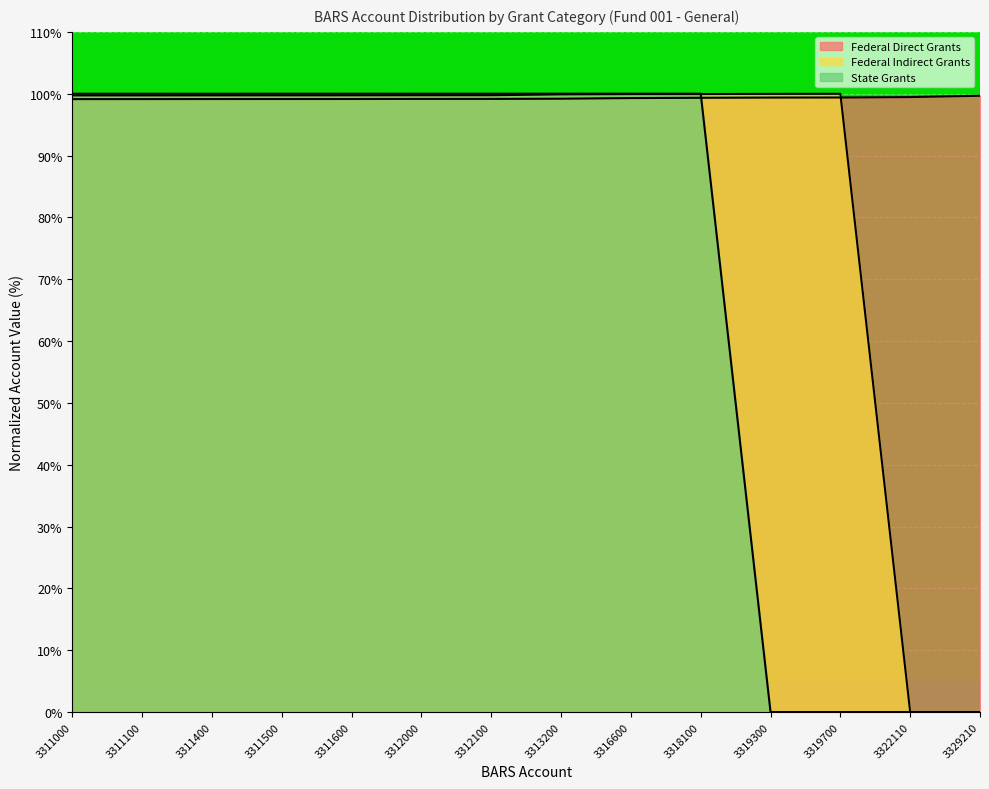

In Federal Indirect Grants, how many points are higher than both neighbors (excluding endpoints)?

1